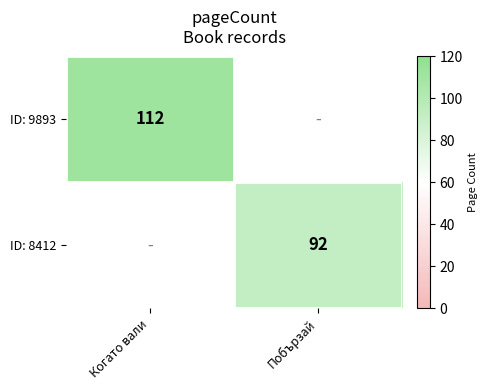

The value of ID: 9893 at Когато вали is 29. True or false?

False